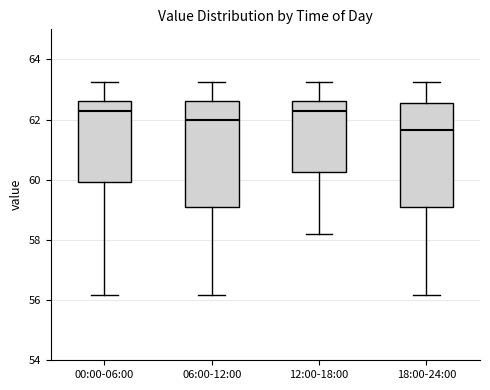

Reading left to right, read every box against the y-axis: the position of its median line, the range the box covers, and the ends of its whiskers. The values are not printed on the chart, so give them approximately, as read against the axis.

00:00-06:00: median 62.4, box 60.0 to 62.6, whiskers 56.2 to 63.2
06:00-12:00: median 62.0, box 59.2 to 62.6, whiskers 56.2 to 63.2
12:00-18:00: median 62.4, box 60.2 to 62.6, whiskers 58.2 to 63.2
18:00-24:00: median 61.6, box 59.2 to 62.6, whiskers 56.2 to 63.2